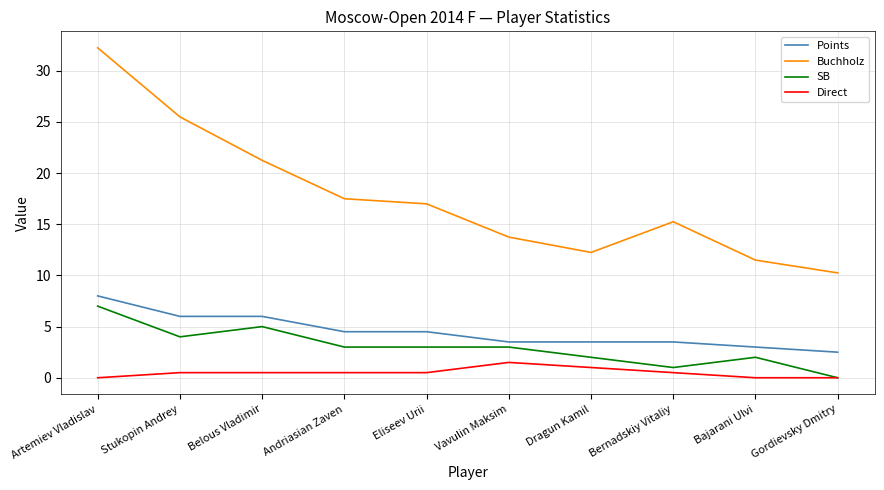

Is the value of Direct at Andriasian Zaven greater than the value of Points at Bernadskiy Vitaliy?

No